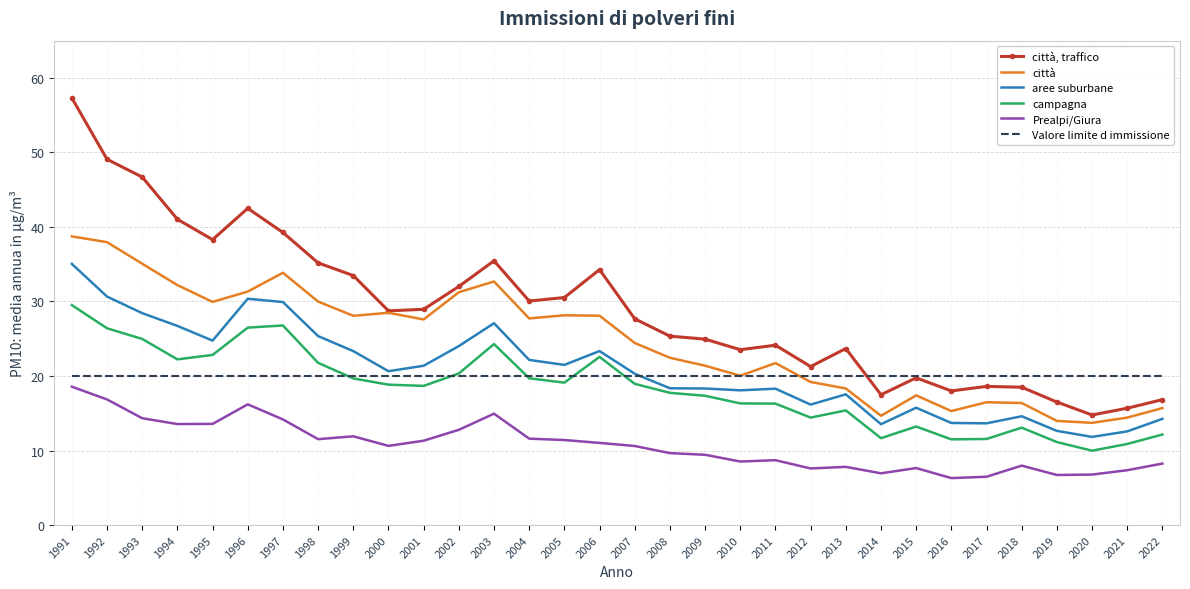

Between 2000 and 2018, which series saw the biggest shift?

città